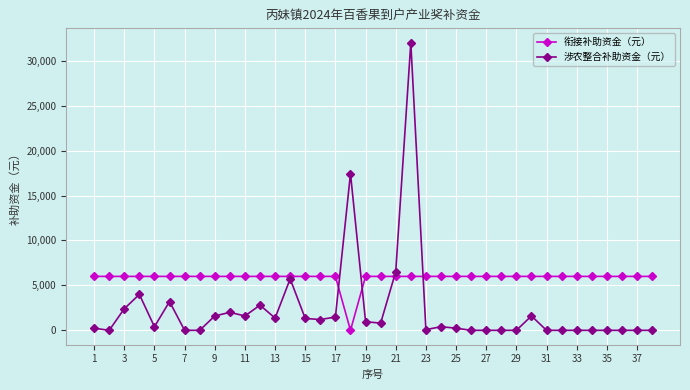

List the series in order of their overall mean, lowest first.

涉农整合补助资金（元）, 衔接补助资金（元）